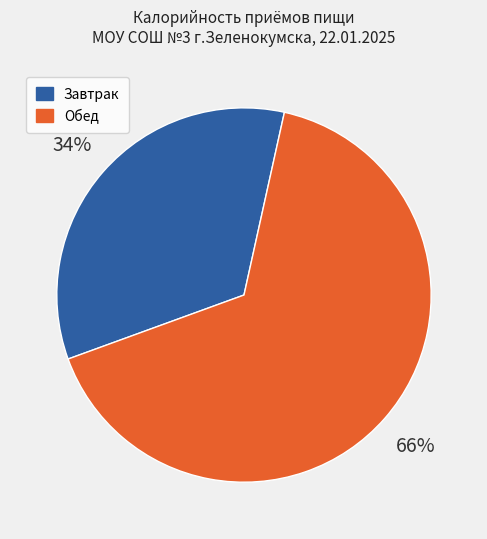

Rank the categories by value from highest to lowest.

Обед, Завтрак